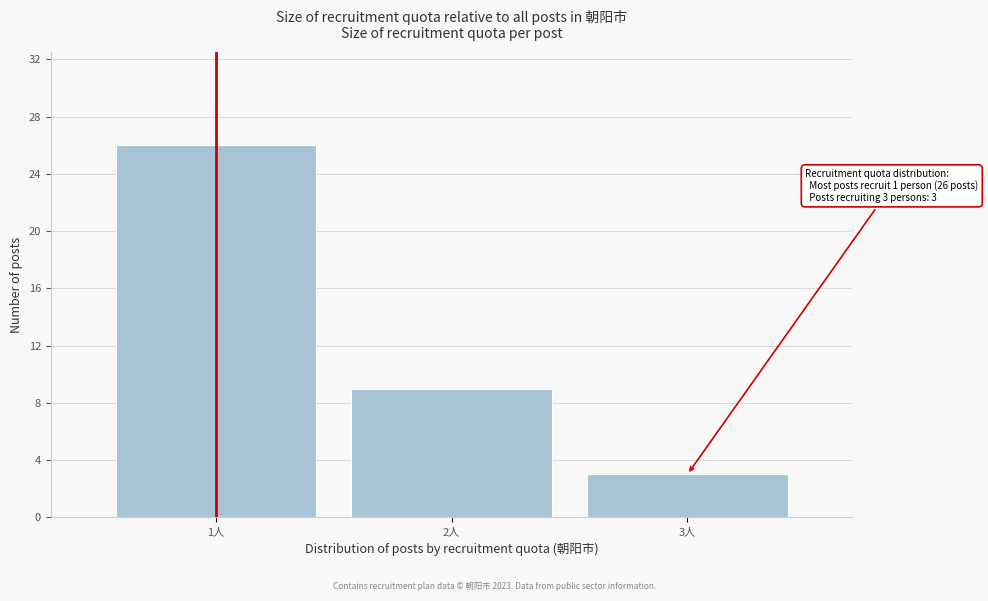

Reading right to left, extract all data points from this chart.

3人=3	2人=9	1人=26